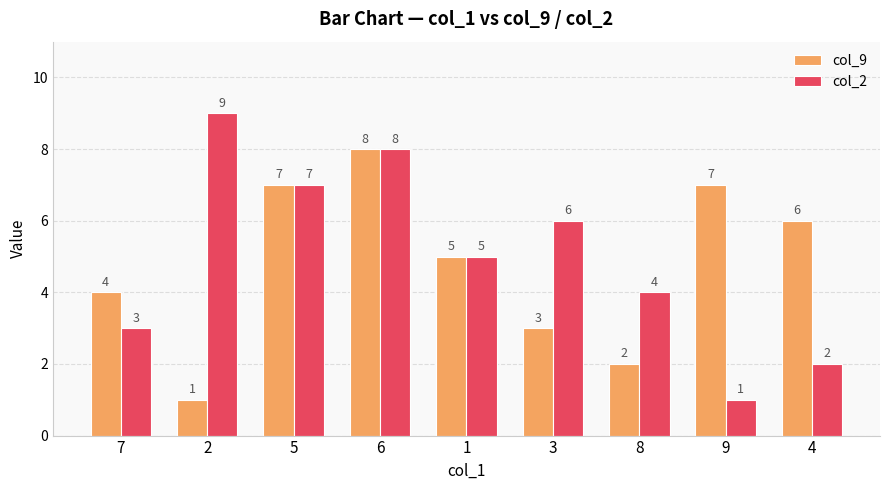

What is the total value across all series at 4?

8